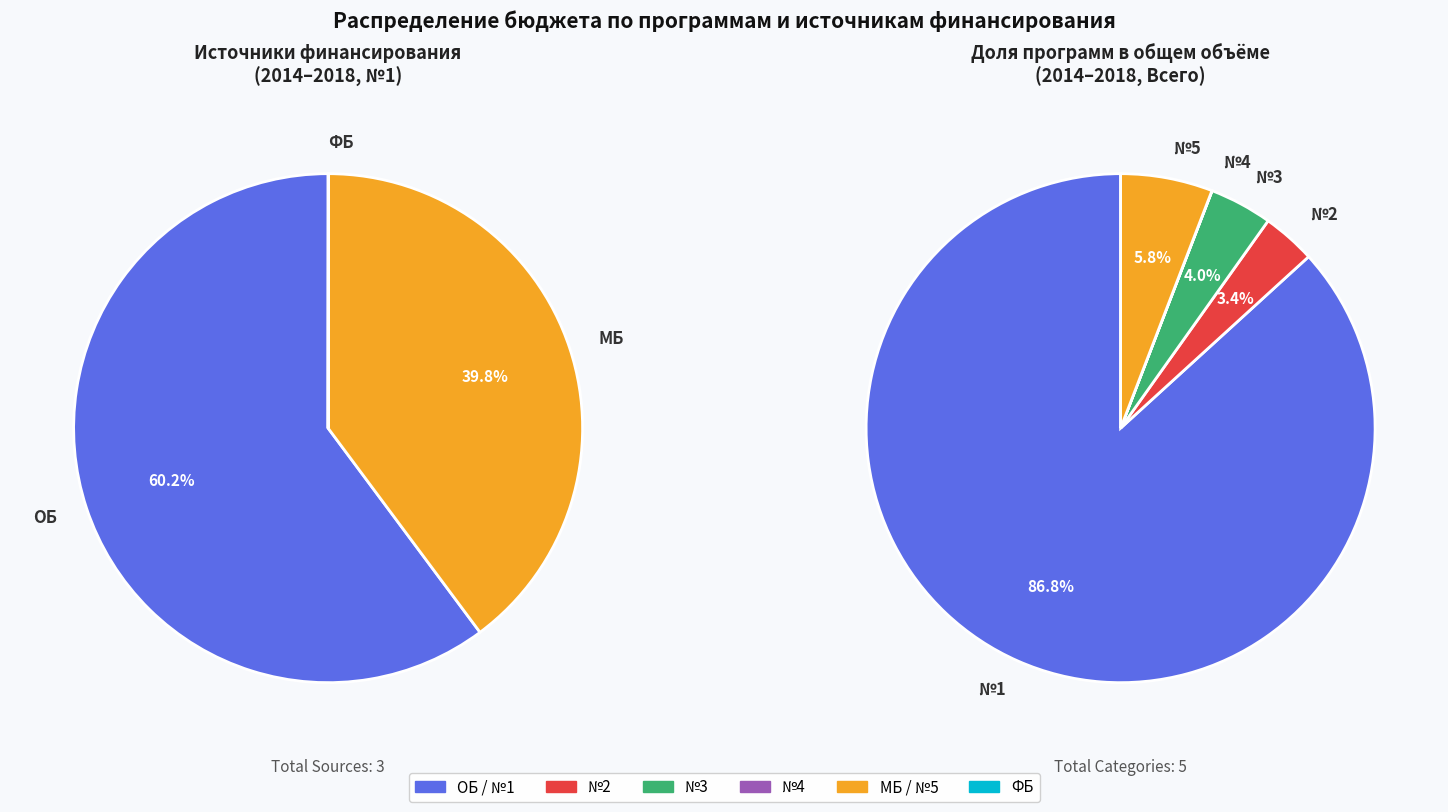

Is it true that №1 Всего is 74% of the pie?

False